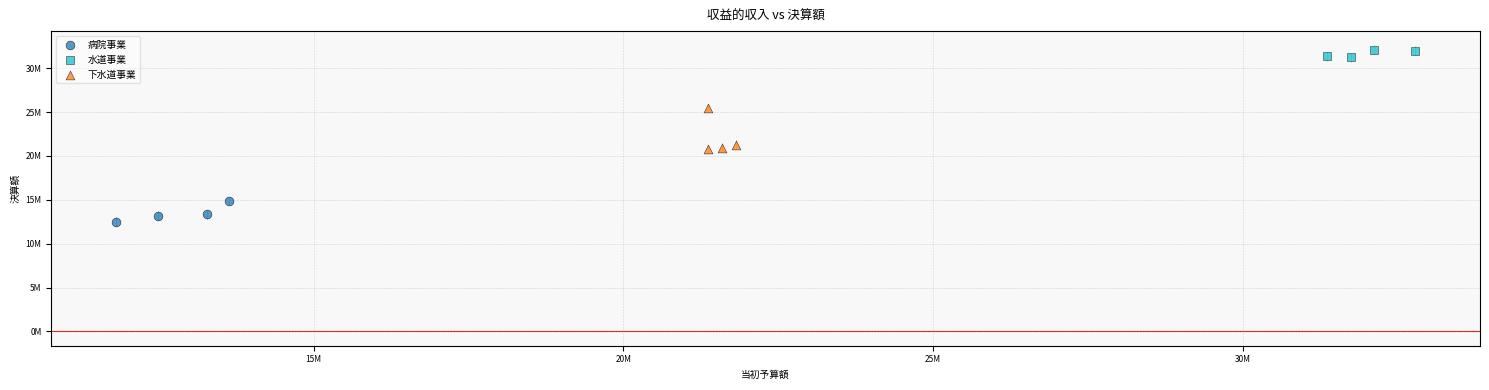

What are all the series names shown in the legend?

病院事業, 水道事業, 下水道事業